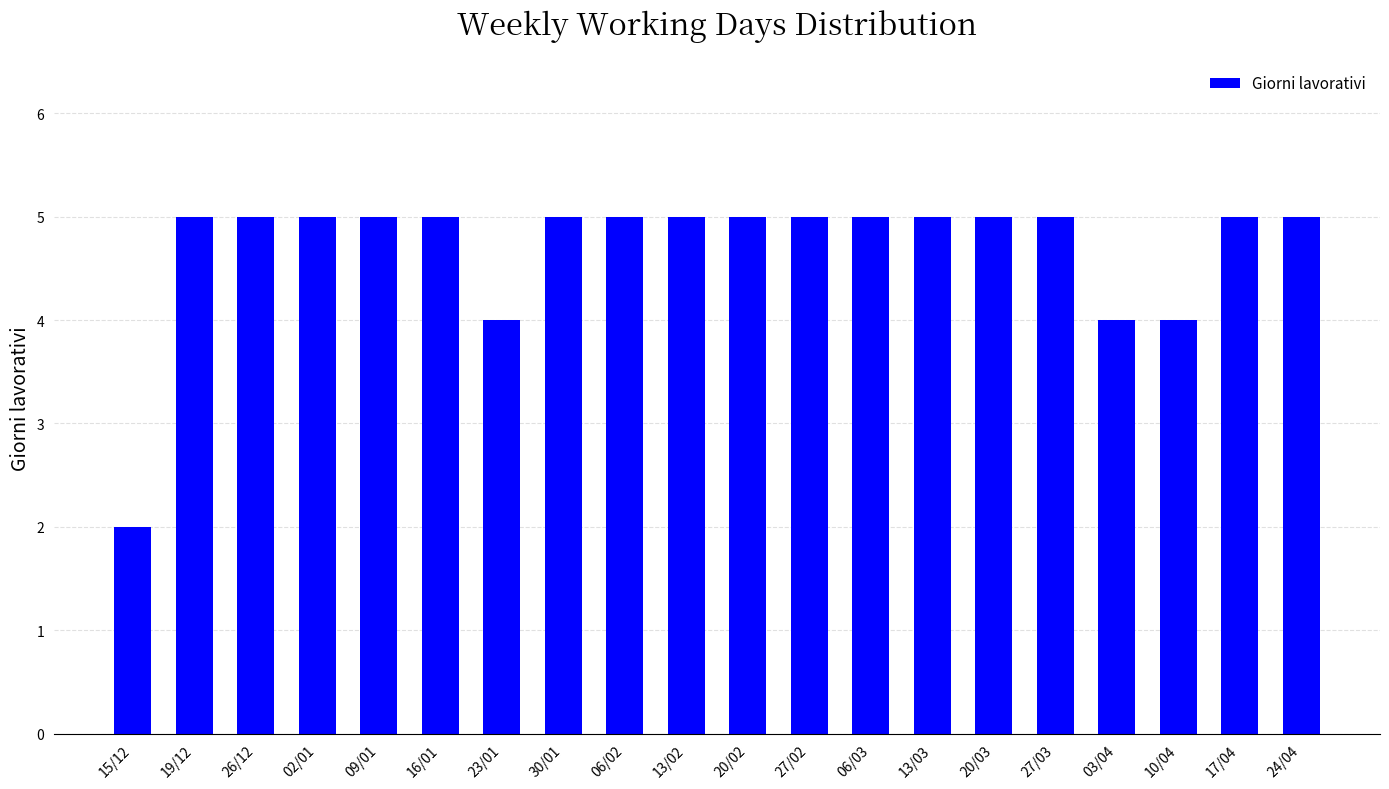

What is the sum of all values?

94